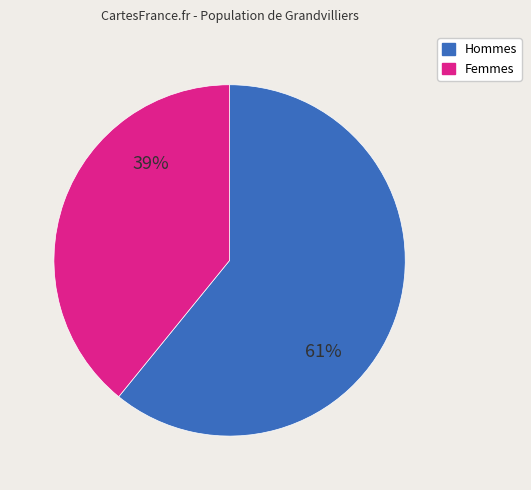

What is the ratio of the value at Femmes to the value at Hommes?

0.6